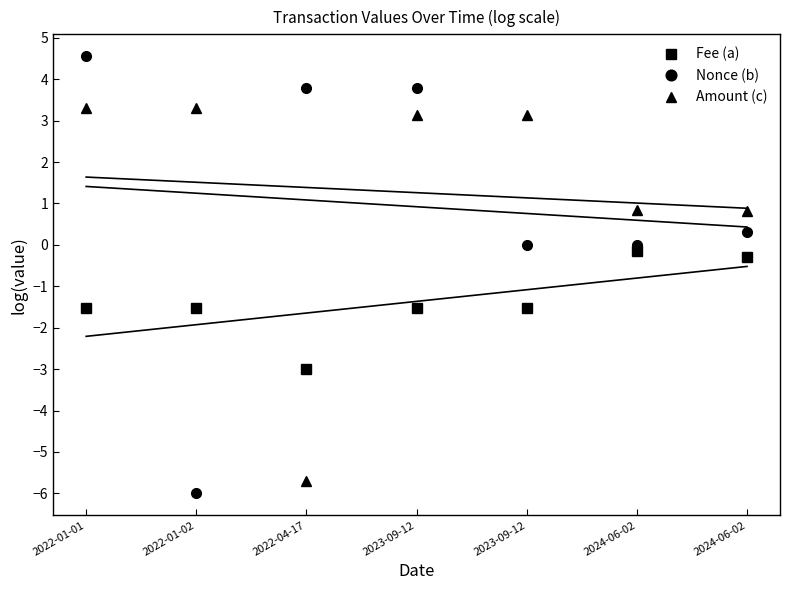

Is this an area chart (filled region under the line)?

No